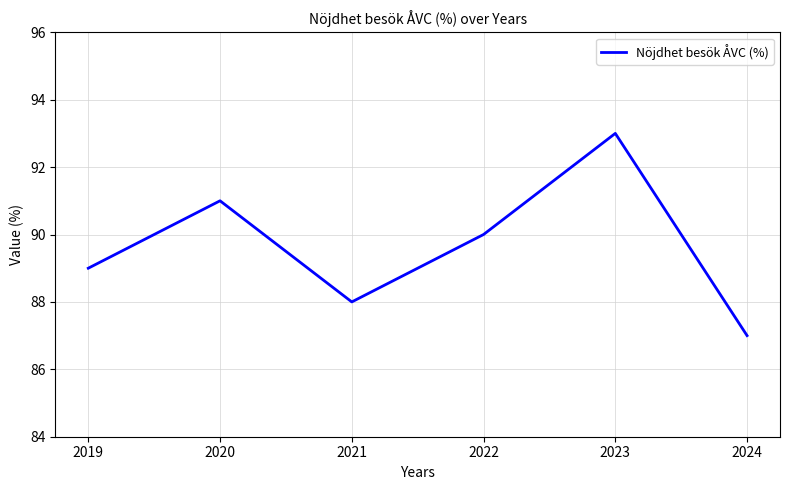

How many distinct data groups are displayed?

1